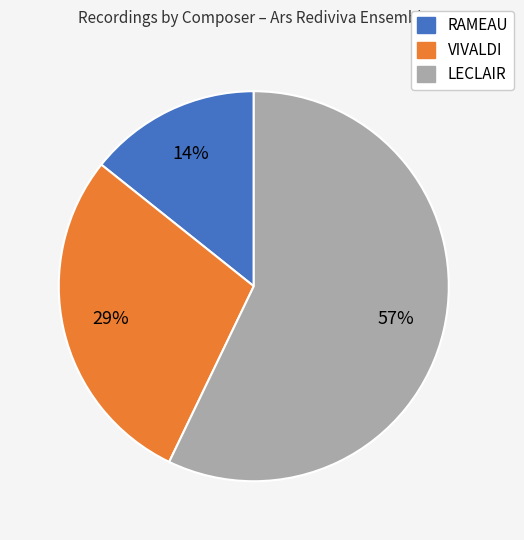

What percentage is the RAMEAU slice, to the nearest percent?

14%